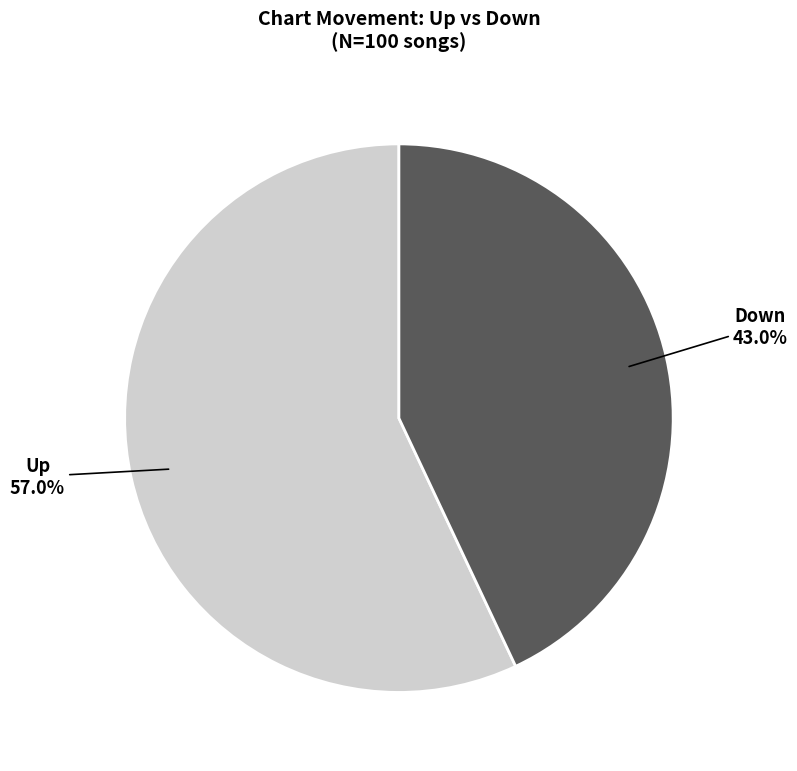

Is there any slice that represents more than half of the pie?

Yes